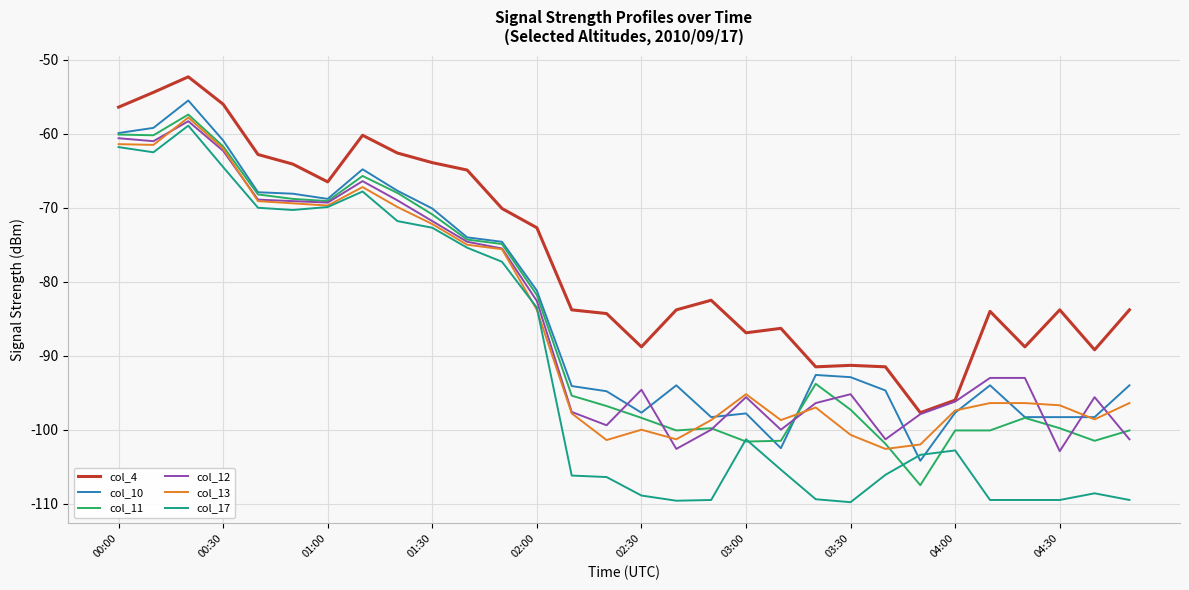

What is the highest value of the col_13 series?

-57.8